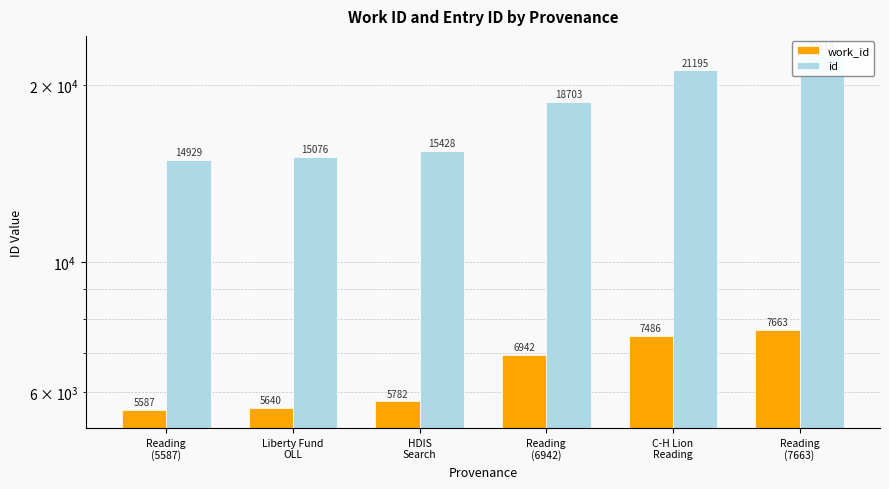

Rank the series by their maximum value, from highest to lowest.

id, work_id